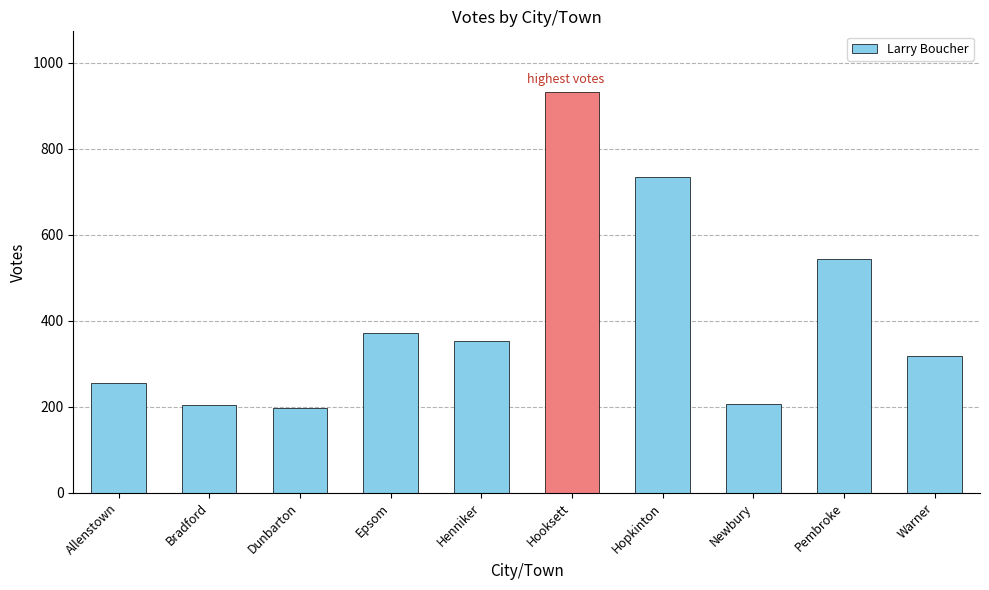

What position from the right is Allenstown?

10